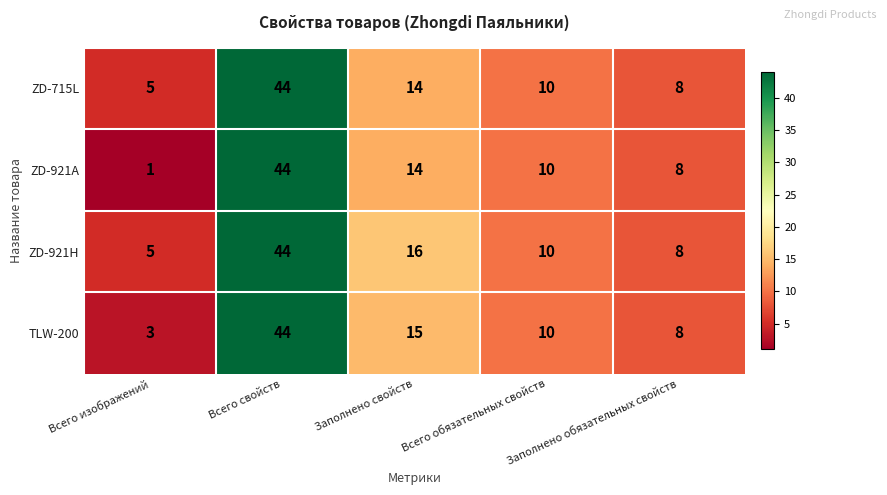

List the series in order of their overall mean, highest first.

ZD-921H, ZD-715L, TLW-200, ZD-921A